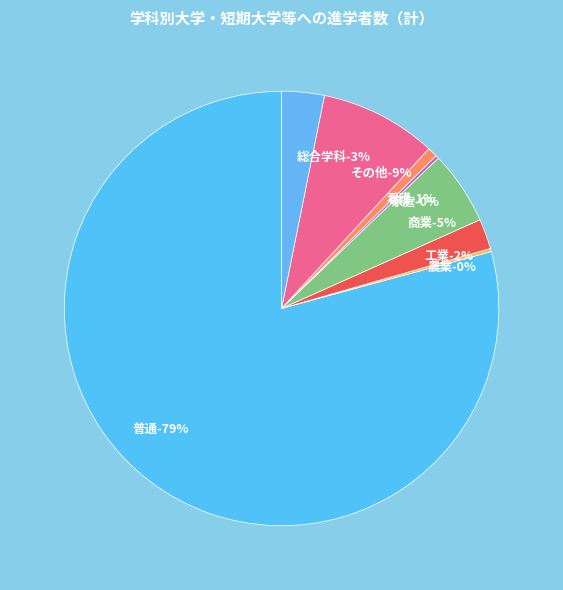

Which category accounts for the majority?

普通